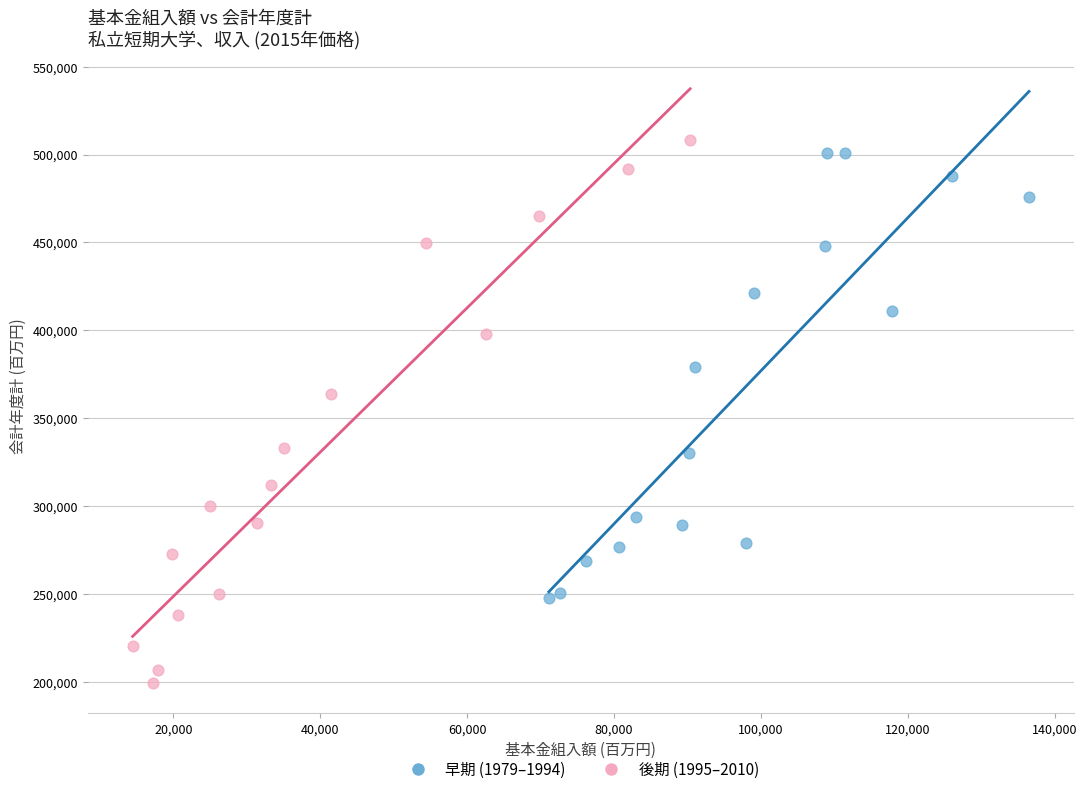

Which series contains the highest Y value?

後期 (1995–2010)